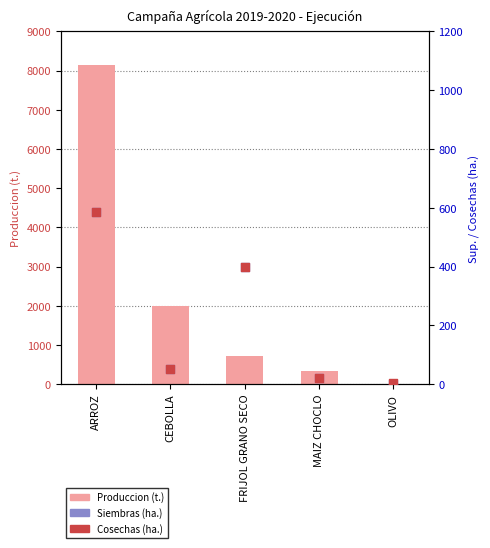

What are all the series names shown in the legend?

Produccion (t.), Siembras (ha.), Cosechas (ha.)